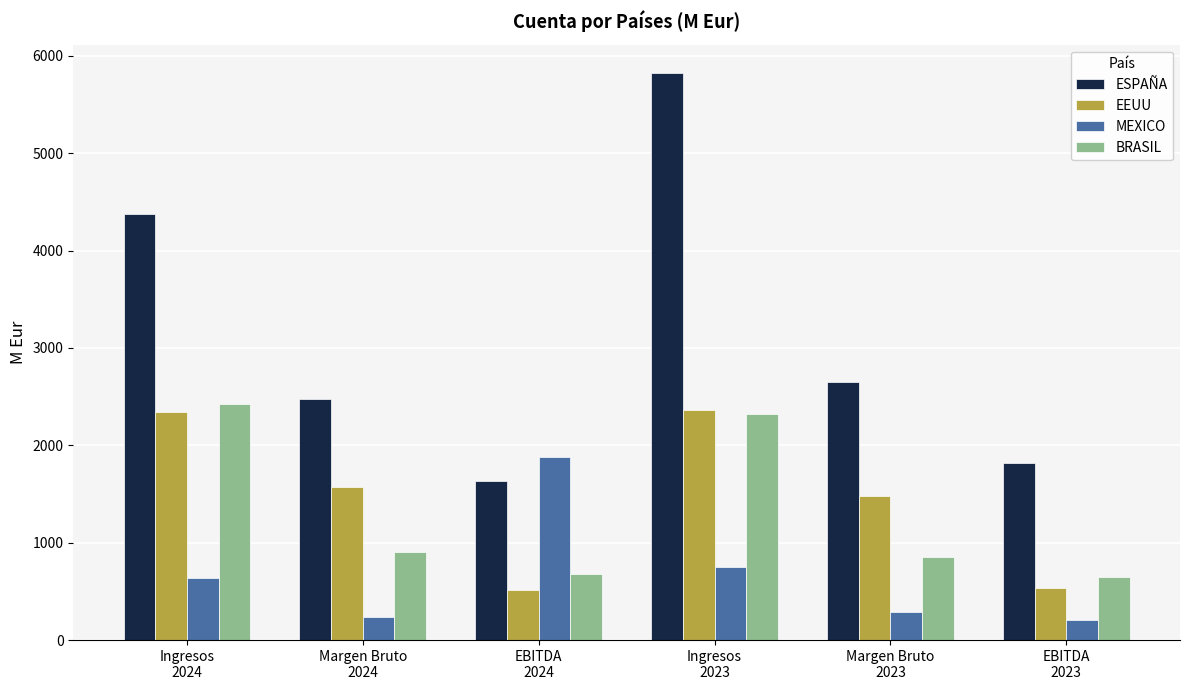

How many categories are shown in the chart?

6